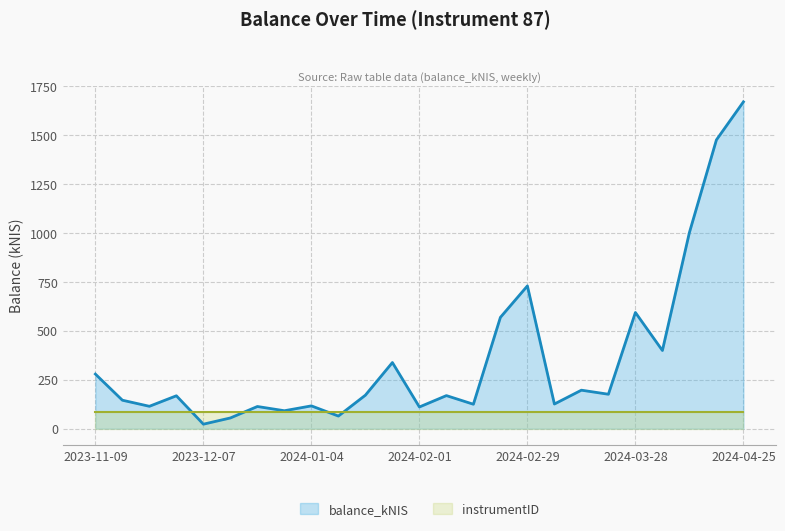

True or false: the data shows 568.5 at 2024-02-22.

True